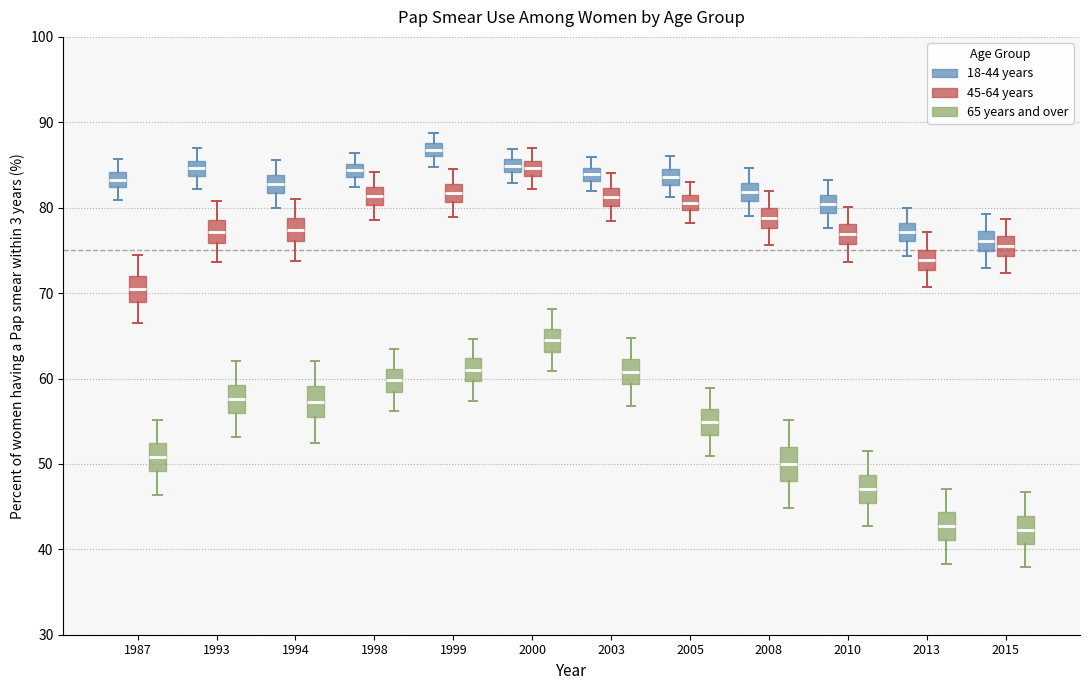

Reading left to right, read every box against the y-axis: the position of its median line, the range the box covers, and the ends of its whiskers. The values are not printed on the chart, so give them approximately, as read against the axis.

1987 (18-44 years): median 83, box 82 to 84, whiskers 81 to 86
1987 (45-64 years): median 71, box 69 to 72, whiskers 67 to 75
1987 (65 years and over): median 51, box 49 to 52, whiskers 46 to 55
1993 (18-44 years): median 85, box 84 to 86, whiskers 82 to 87
1993 (45-64 years): median 77, box 76 to 79, whiskers 74 to 81
1993 (65 years and over): median 58, box 56 to 59, whiskers 53 to 62
1994 (18-44 years): median 83, box 82 to 84, whiskers 80 to 86
1994 (45-64 years): median 77, box 76 to 79, whiskers 74 to 81
1994 (65 years and over): median 57, box 56 to 59, whiskers 53 to 62
1998 (18-44 years): median 84 (inside the box), box 84 to 85, whiskers 82 to 86
1998 (45-64 years): median 81, box 80 to 82, whiskers 79 to 84
1998 (65 years and over): median 60, box 58 to 61, whiskers 56 to 63
1999 (18-44 years): median 87, box 86 to 88, whiskers 85 to 89
1999 (45-64 years): median 82, box 81 to 83, whiskers 79 to 85
1999 (65 years and over): median 61, box 60 to 62, whiskers 57 to 65
2000 (18-44 years): median 85, box 84 to 86, whiskers 83 to 87
2000 (45-64 years): median 85, box 84 to 86, whiskers 82 to 87
2000 (65 years and over): median 65, box 63 to 66, whiskers 61 to 68
2003 (18-44 years): median 84, box 83 to 85, whiskers 82 to 86
2003 (45-64 years): median 81, box 80 to 82, whiskers 79 to 84
2003 (65 years and over): median 61, box 59 to 62, whiskers 57 to 65
2005 (18-44 years): median 84, box 83 to 85, whiskers 81 to 86
2005 (45-64 years): median 81, box 80 to 82, whiskers 78 to 83
2005 (65 years and over): median 55, box 53 to 56, whiskers 51 to 59
2008 (18-44 years): median 82, box 81 to 83, whiskers 79 to 85
2008 (45-64 years): median 79, box 78 to 80, whiskers 76 to 82
2008 (65 years and over): median 50, box 48 to 52, whiskers 45 to 55
2010 (18-44 years): median 80, box 79 to 81, whiskers 78 to 83
2010 (45-64 years): median 77, box 76 to 78, whiskers 74 to 80
2010 (65 years and over): median 47, box 45 to 49, whiskers 43 to 52
2013 (18-44 years): median 77, box 76 to 78, whiskers 74 to 80
2013 (45-64 years): median 74, box 73 to 75, whiskers 71 to 77
2013 (65 years and over): median 43, box 41 to 44, whiskers 38 to 47
2015 (18-44 years): median 76, box 75 to 77, whiskers 73 to 79
2015 (45-64 years): median 76, box 74 to 77, whiskers 72 to 79
2015 (65 years and over): median 42, box 41 to 44, whiskers 38 to 47